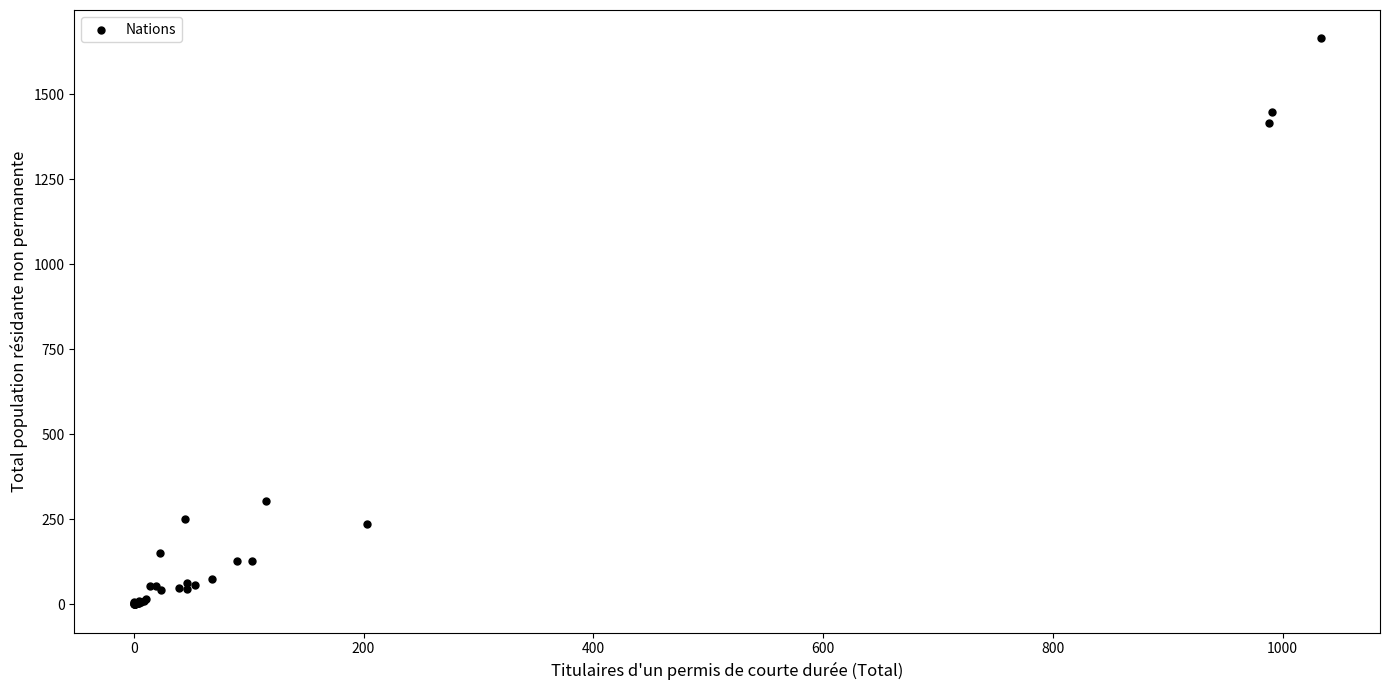

What Y value in the scatter plot is closest to 832?

303